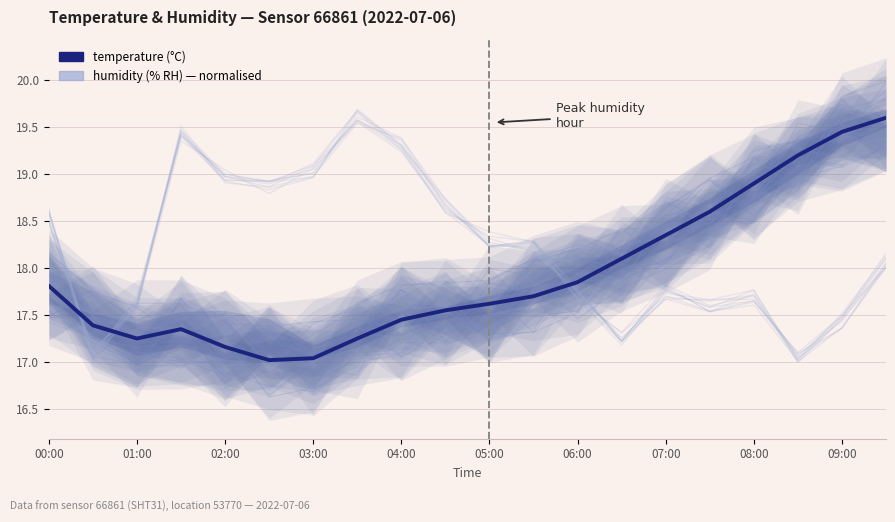

The value at 11 is 8.1. True or false?

False